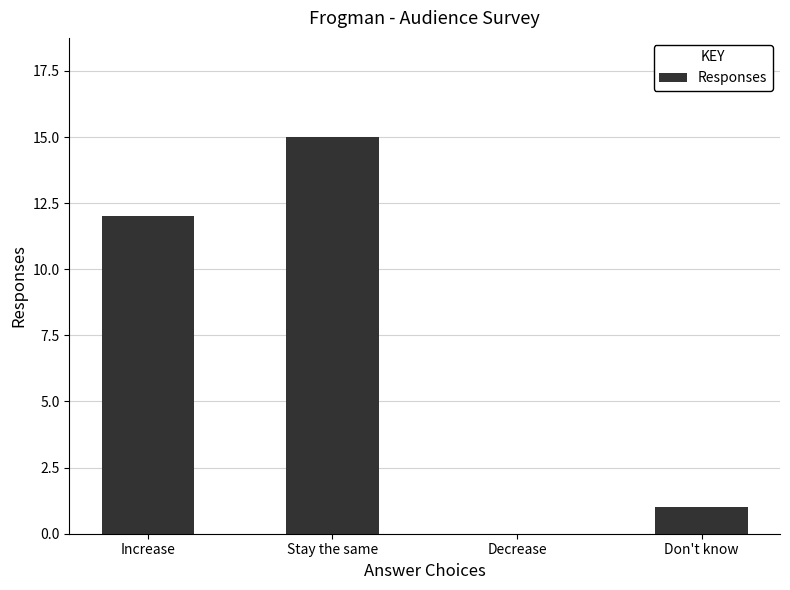

Between Decrease and Don't know, which is larger?

Don't know